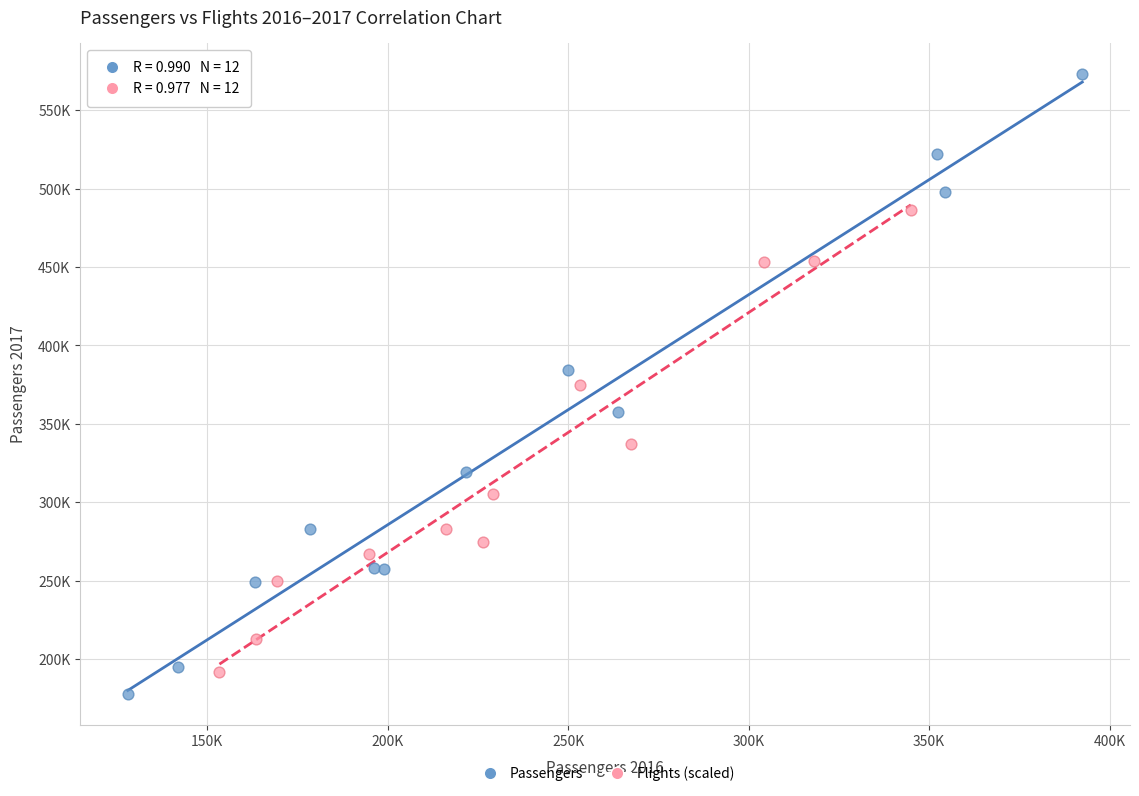

Which series reaches the minimum Y coordinate?

Passengers